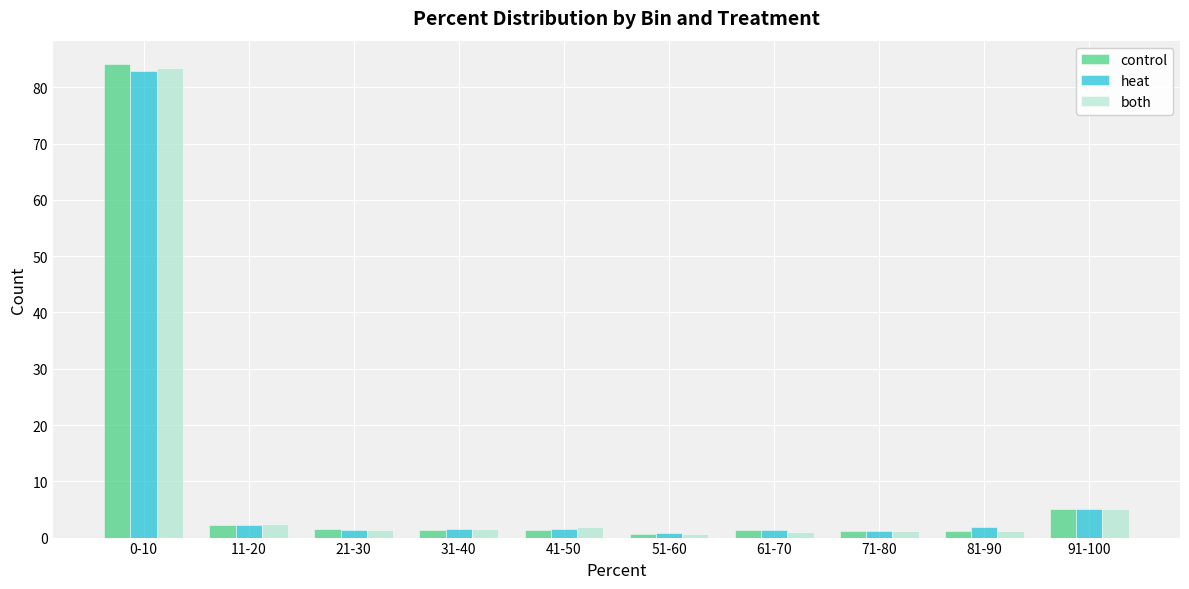

At which category is the sum across all series the highest?

0-10